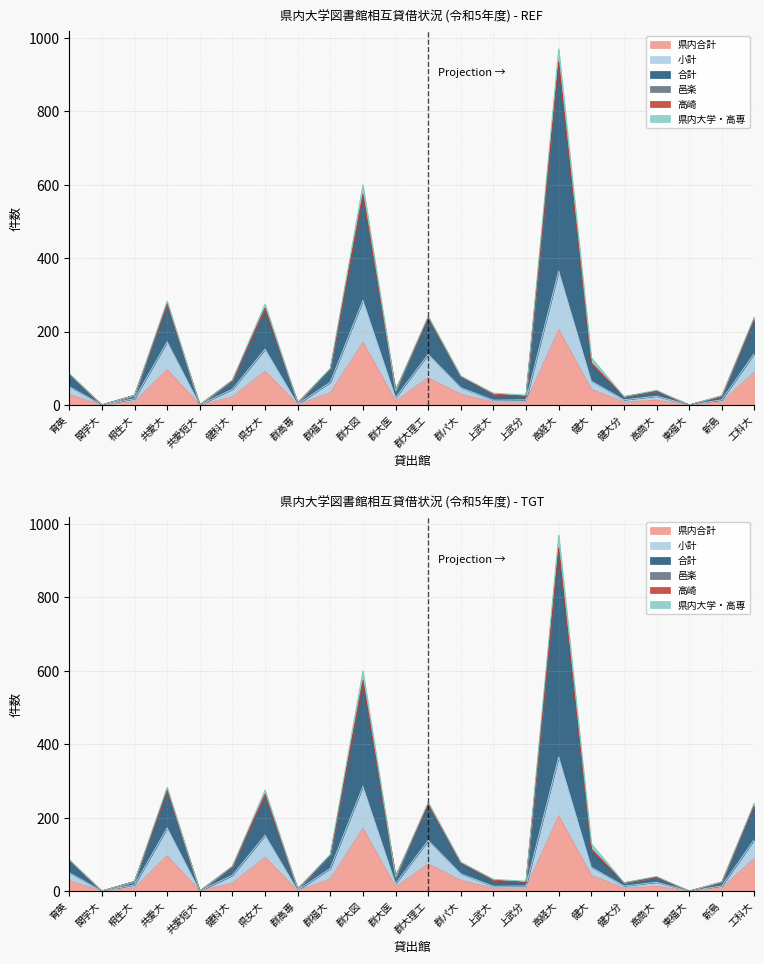

What is the label of the 19th point from the right?

共愛大